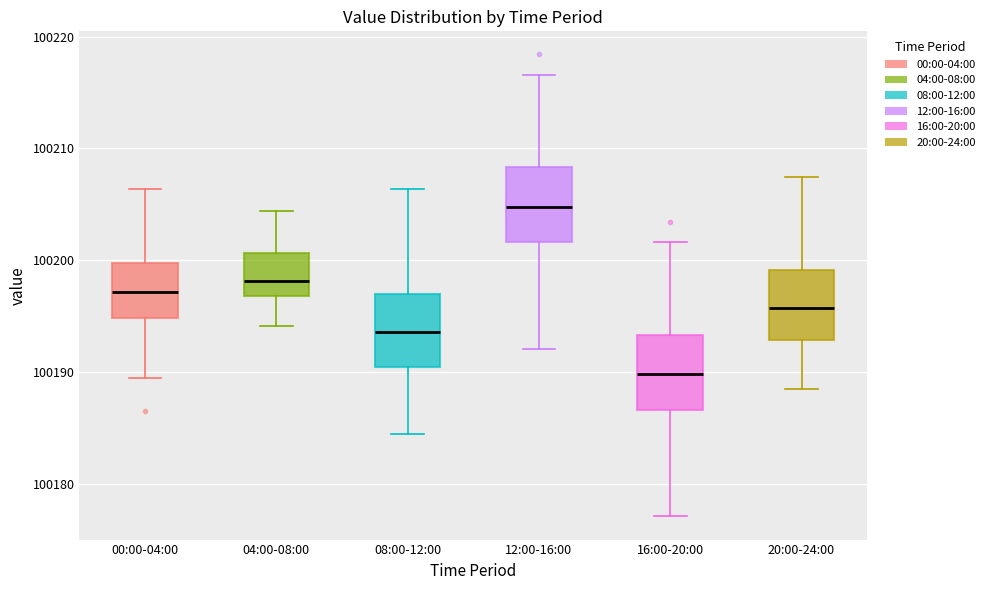

Which box has the highest median line?

12:00-16:00